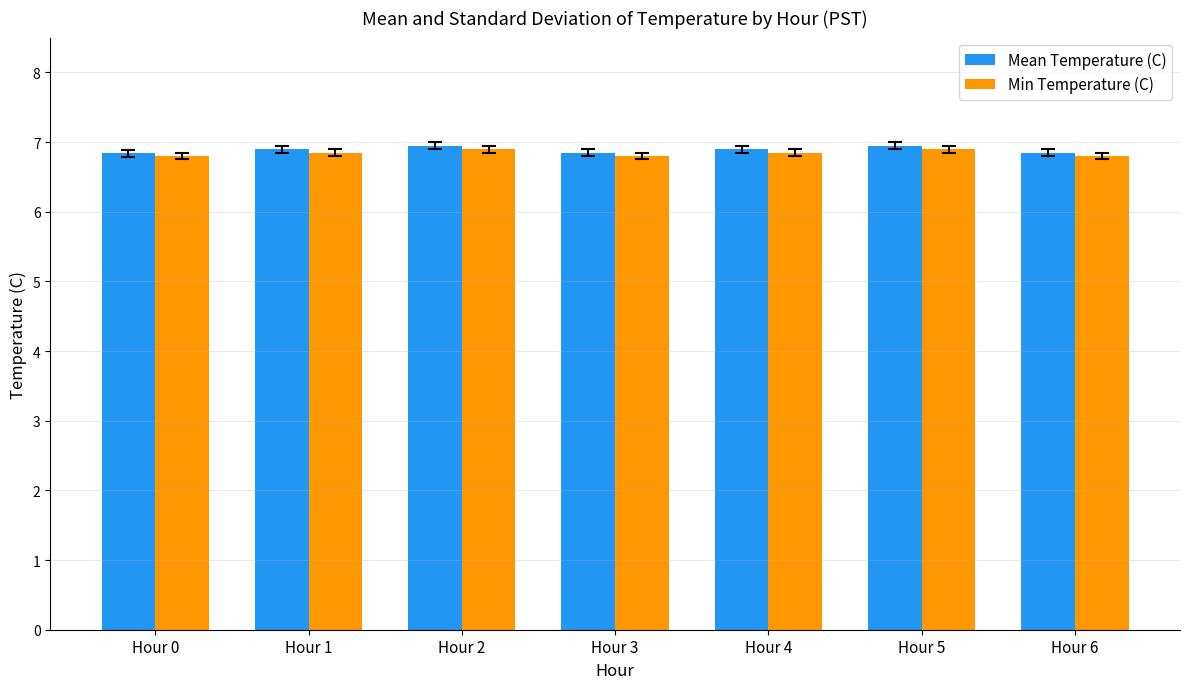

What is the maximum value shown in the chart?

7.0